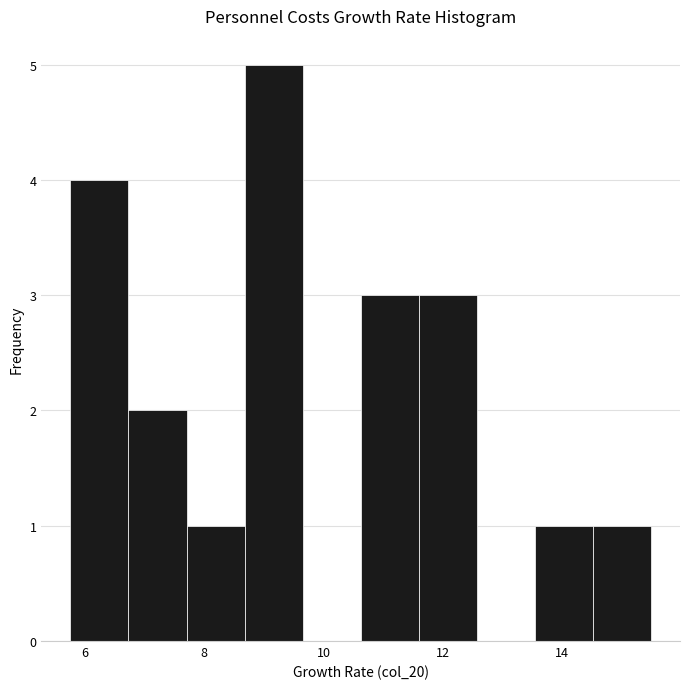

What is the height of the bar covering 14.6 to 15.4 on the x-axis? Neither the bar edges nor the heights are printed on the chart, so give them approximately, as read against the axes.

1